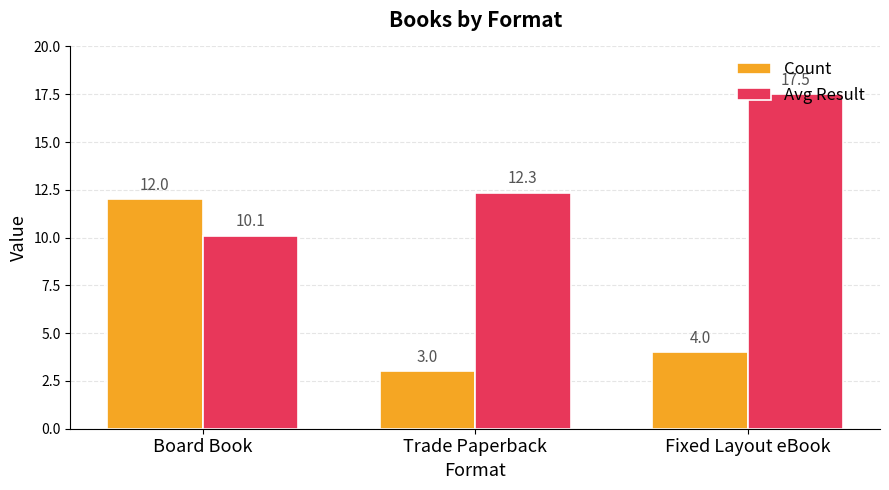

What position from the right is Fixed Layout eBook?

1